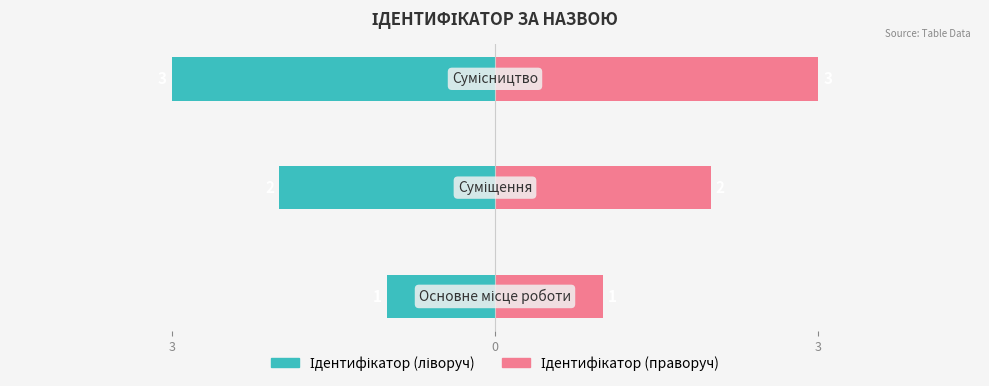

What is the average value of the Ідентифікатор (праворуч) series?

2